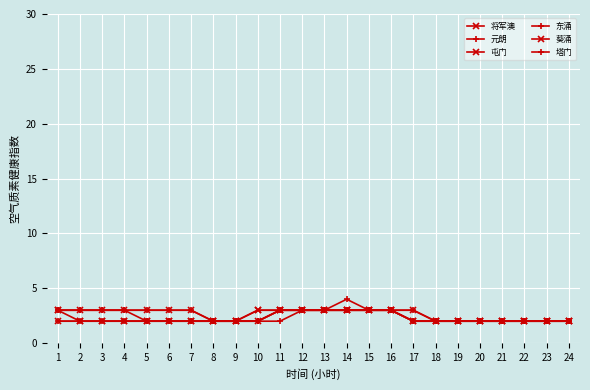

True or false: 塔门 and 将军澳 intersect in this chart.

False